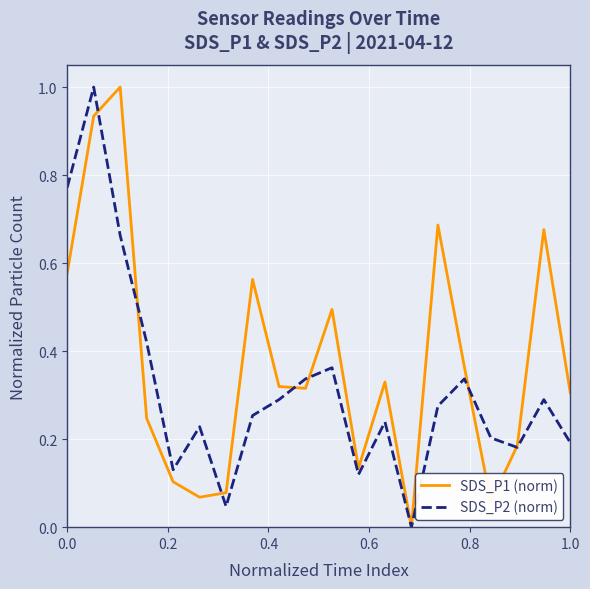

In SDS_P1 (norm), how many points are higher than both neighbors (excluding endpoints)?

6